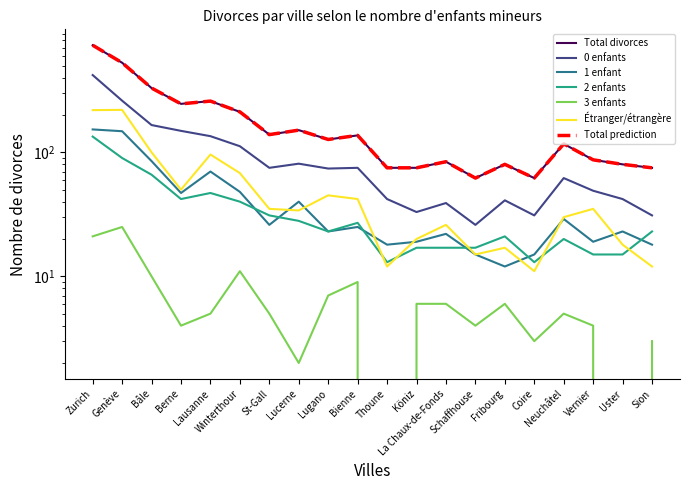

The Total divorces series shows 84 at La Chaux-de-Fonds. True or false?

True